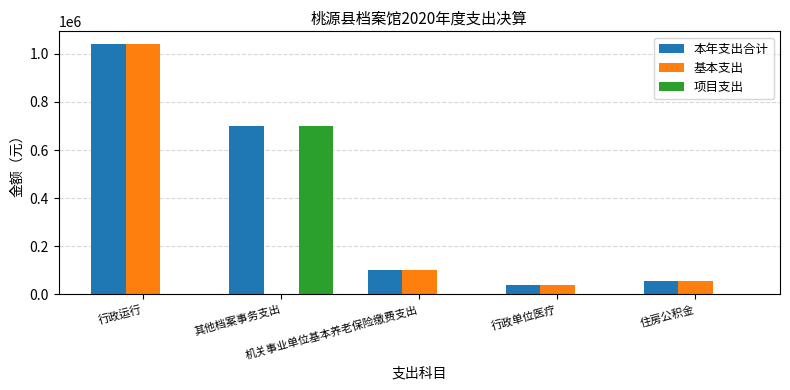

Reading left to right, list all the values displayed in this chart.

本年支出合计: 行政运行=1041740.2	其他档案事务支出=700000.0	机关事业单位基本养老保险缴费支出=100400.0	行政单位医疗=37500.0	住房公积金=53700.0
基本支出: 行政运行=1041740.2	其他档案事务支出=0.0	机关事业单位基本养老保险缴费支出=100400.0	行政单位医疗=37500.0	住房公积金=53700.0
项目支出: 行政运行=0.0	其他档案事务支出=700000.0	机关事业单位基本养老保险缴费支出=0.0	行政单位医疗=0.0	住房公积金=0.0